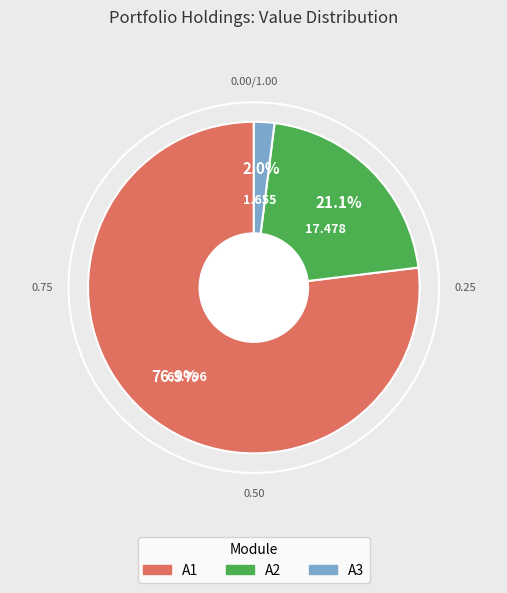

Is there any slice that represents more than half of the pie?

Yes